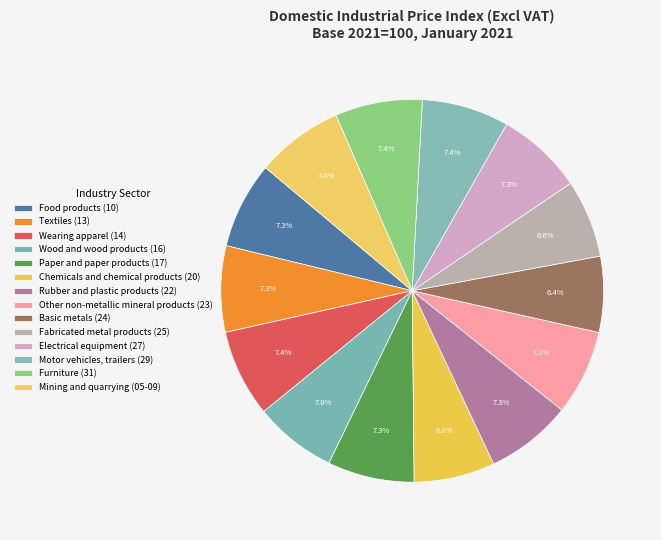

Rank the categories by value from lowest to highest.

Basic metals (24), Fabricated metal products (25), Chemicals and chemical products (20), Wood and wood products (16), Other non-metallic mineral products (23), Textiles (13), Electrical equipment (27), Rubber and plastic products (22), Paper and paper products (17), Food products (10), Mining and quarrying (05-09), Motor vehicles, trailers (29), Furniture (31), Wearing apparel (14)